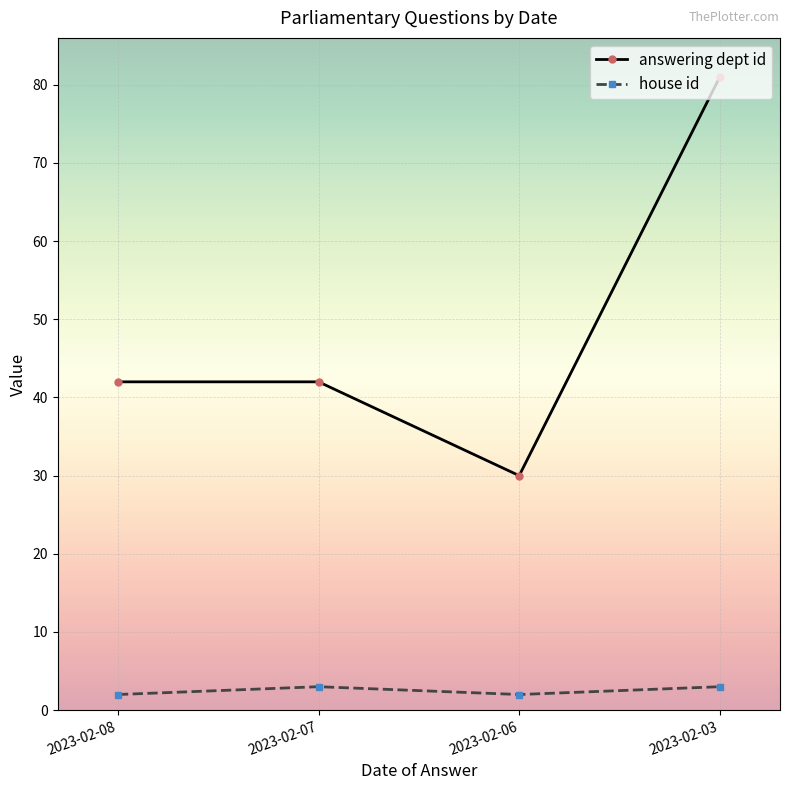

Count the answering dept id values in the range 42 to 81.

3